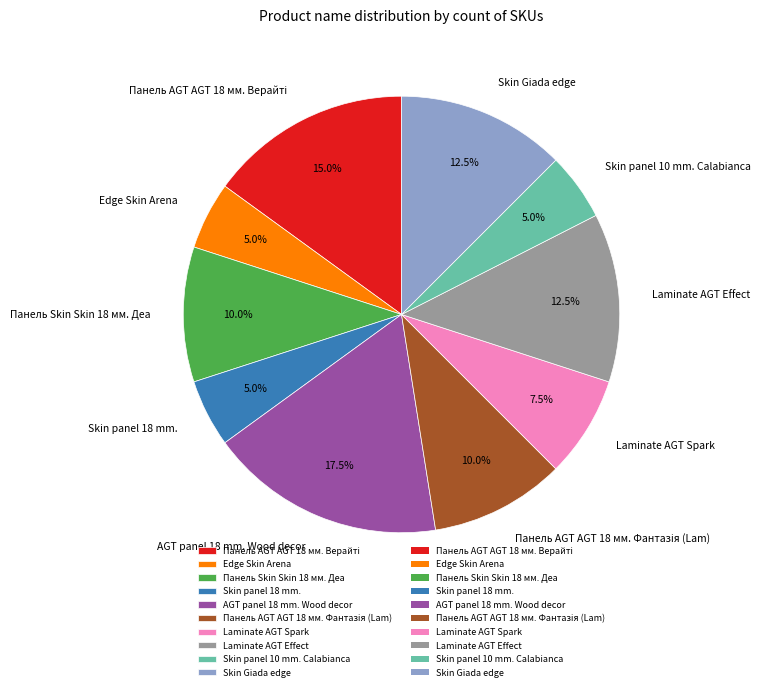

To the nearest percent, what is the difference between the largest and smallest slice percentages?

12%